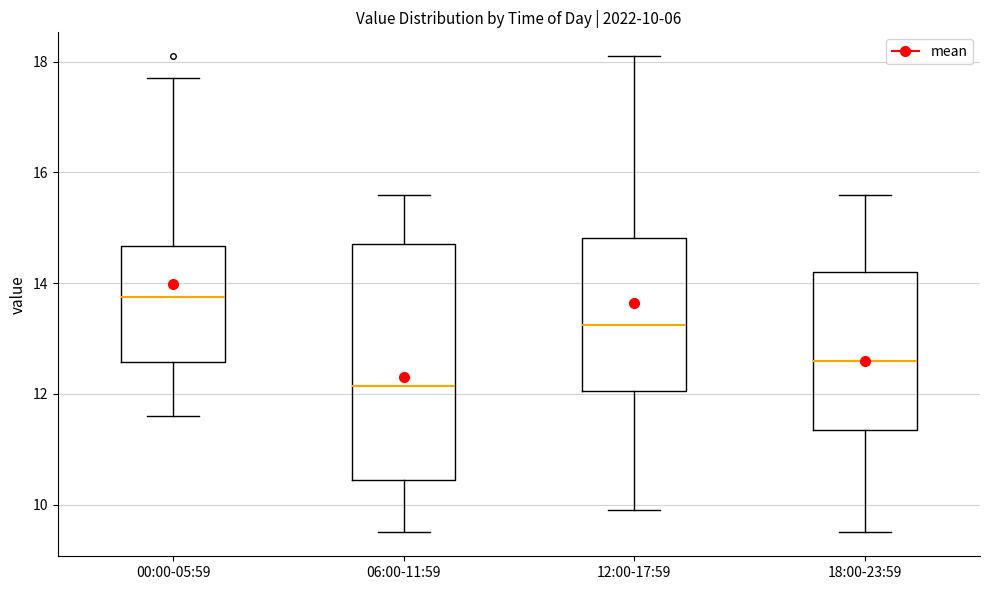

Which box has the lowest median line?

06:00-11:59